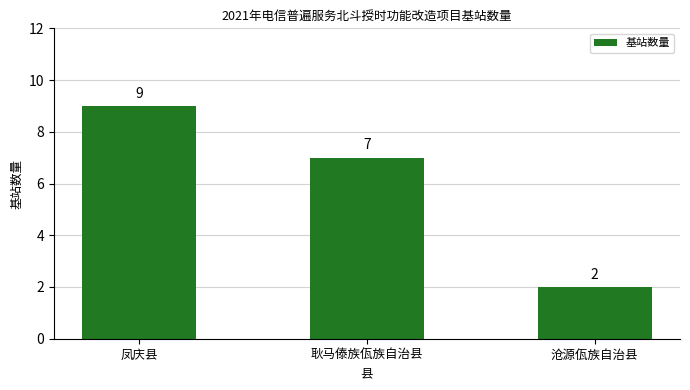

Read the value at 耿马傣族佤族自治县.

7